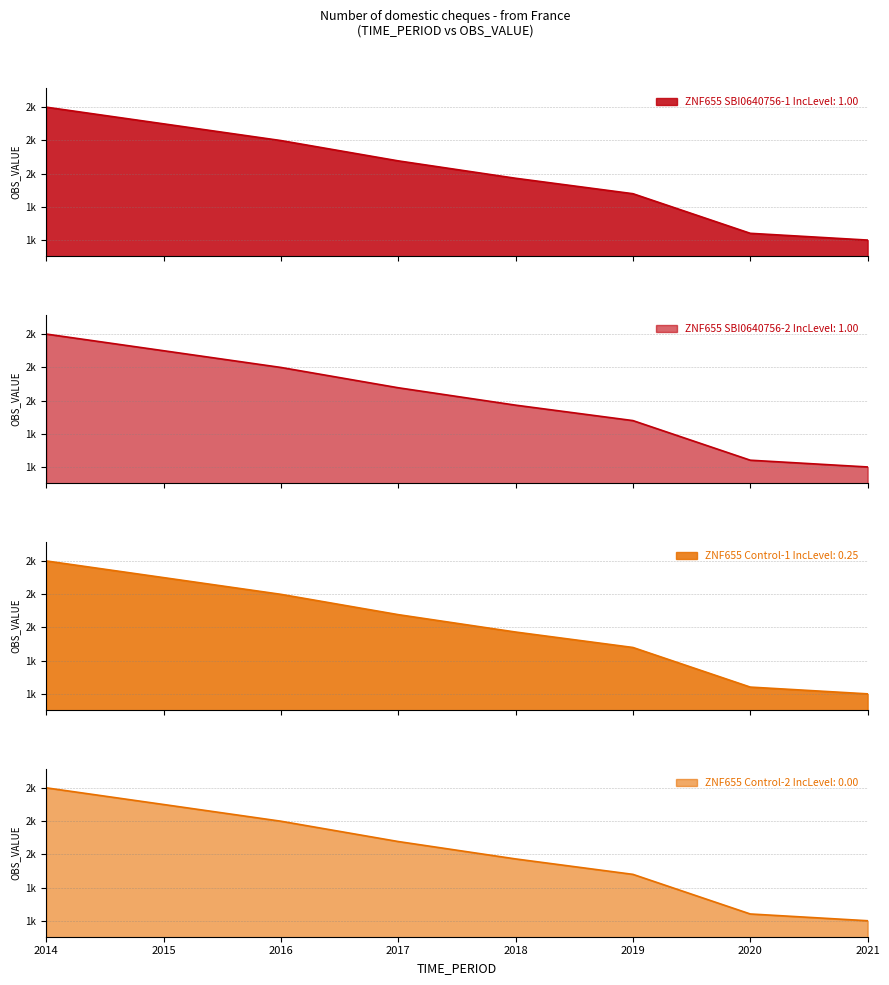

Is the value of ZNF655 Control-2 IncLevel: 0.00 at 2016 greater than the value of ZNF655 SBI0640756-2 IncLevel: 1.00 at 2020?

Yes